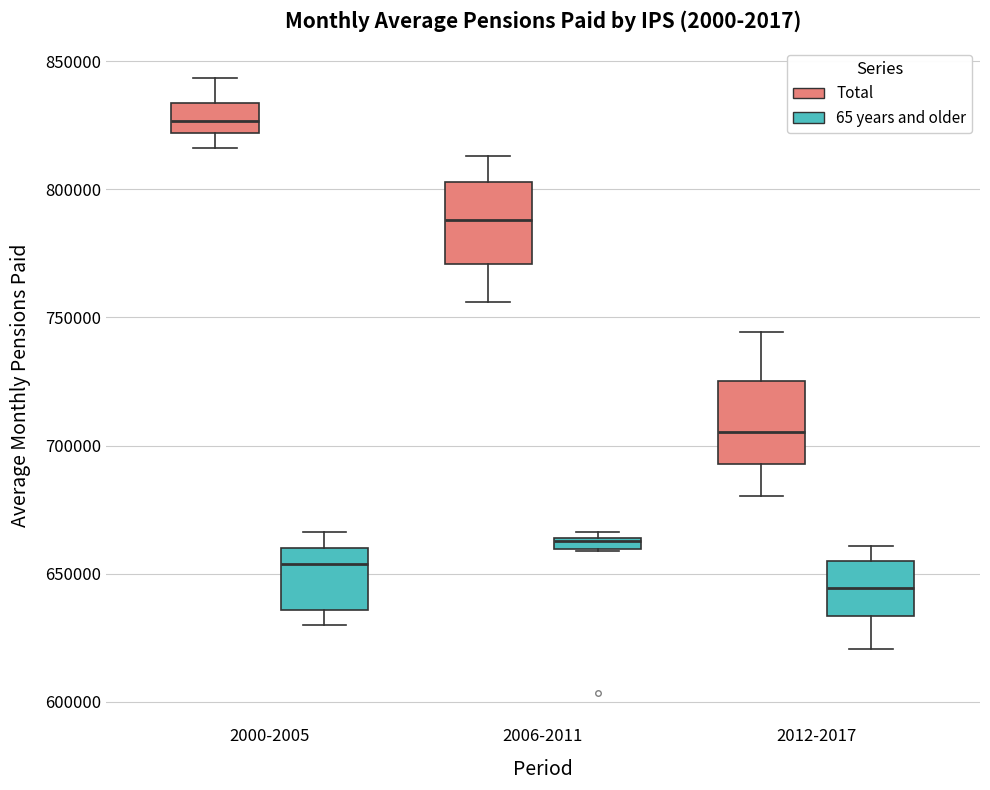

Which box's median line is the highest?

2000-2005 (Total)